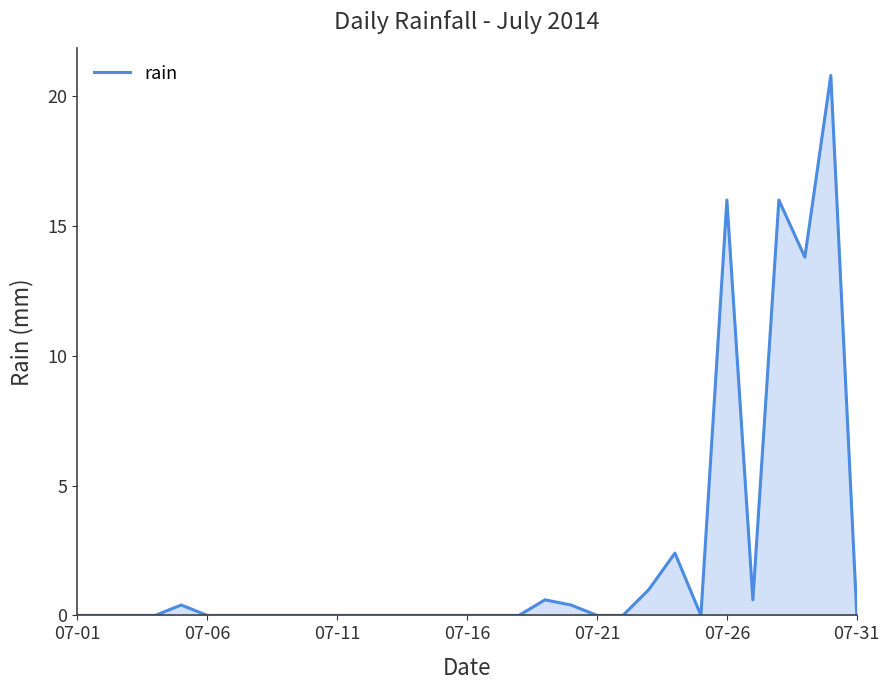

What is the maximum value shown in the chart?

20.8